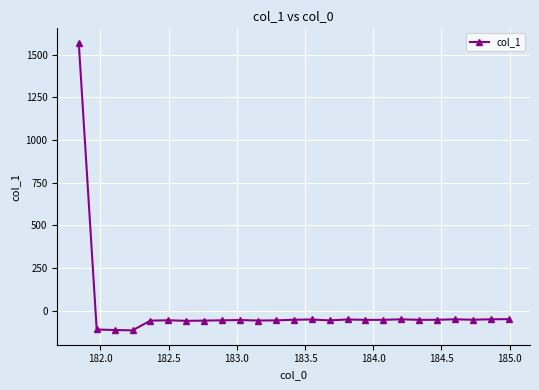

What is the difference between the maximum and minimum values?

1684.6